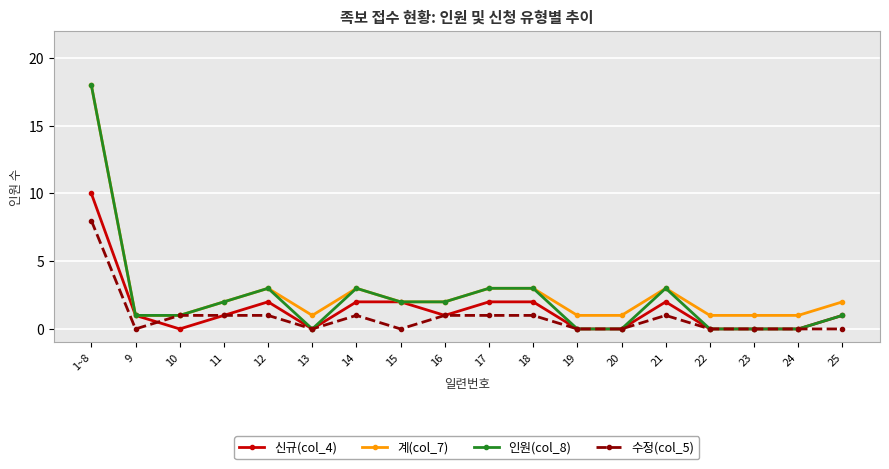

Is it true that 신규(col_4) equals 0 at 17?

False